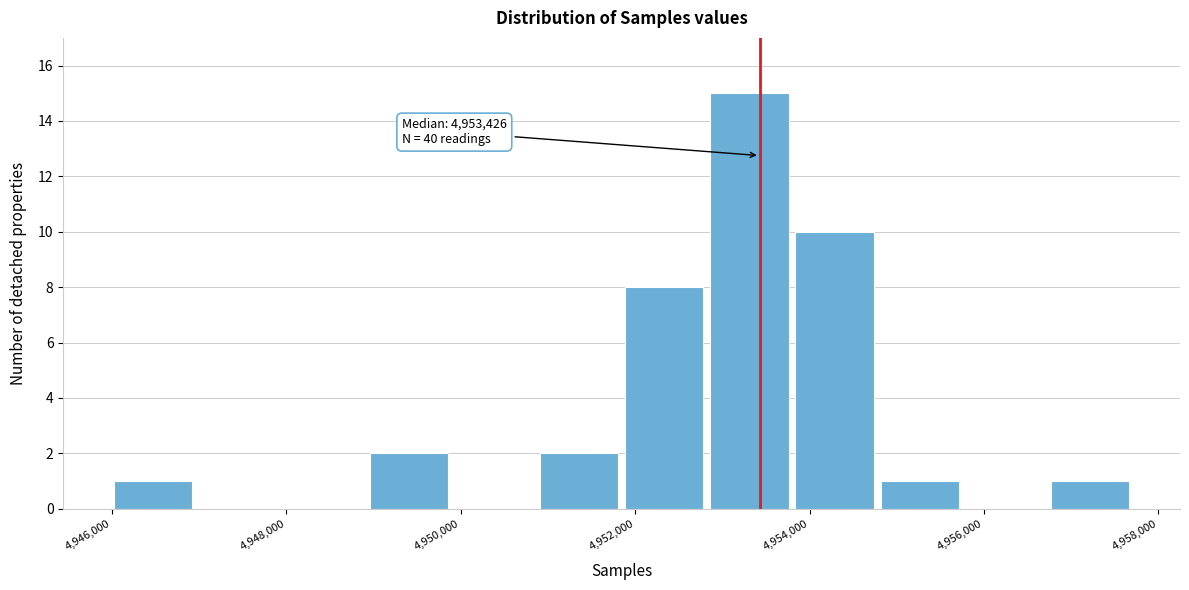

Which range on the x-axis has the tallest bar?

4952800 to 4953800